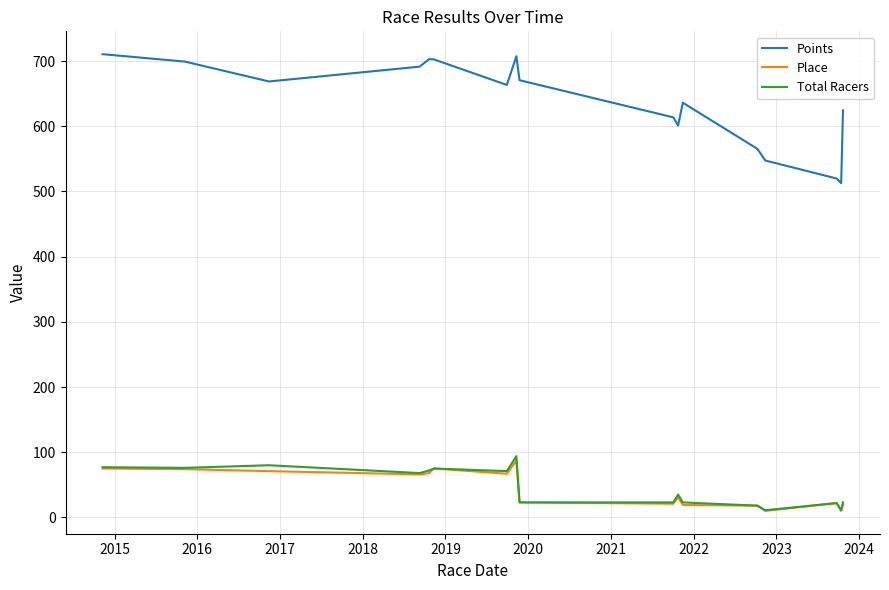

True or false: Total Racers and Points cross at least once.

False